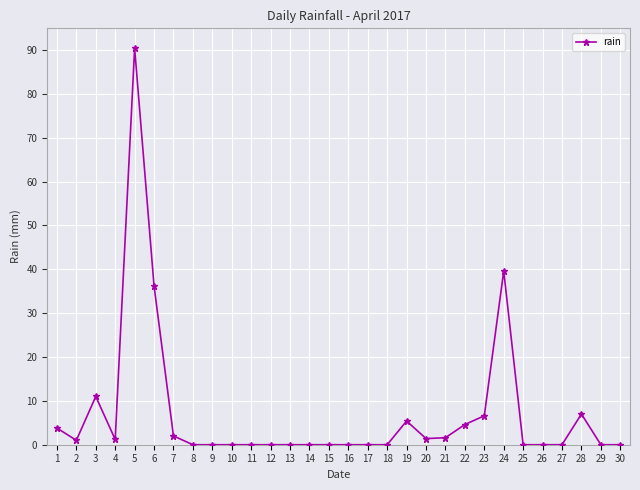

Between 19 and 17, which is larger?

19